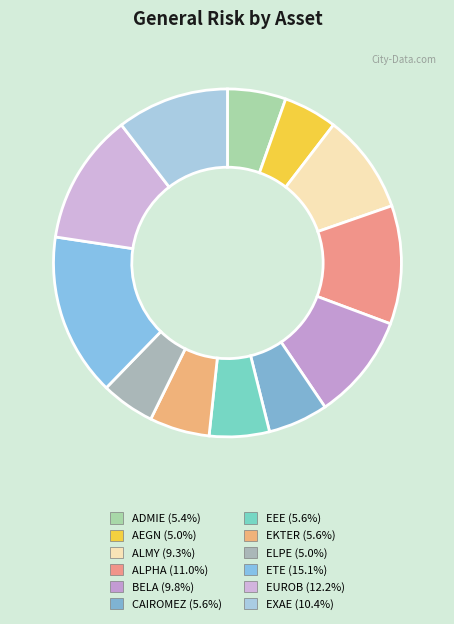

How many segments does this pie chart have?

12